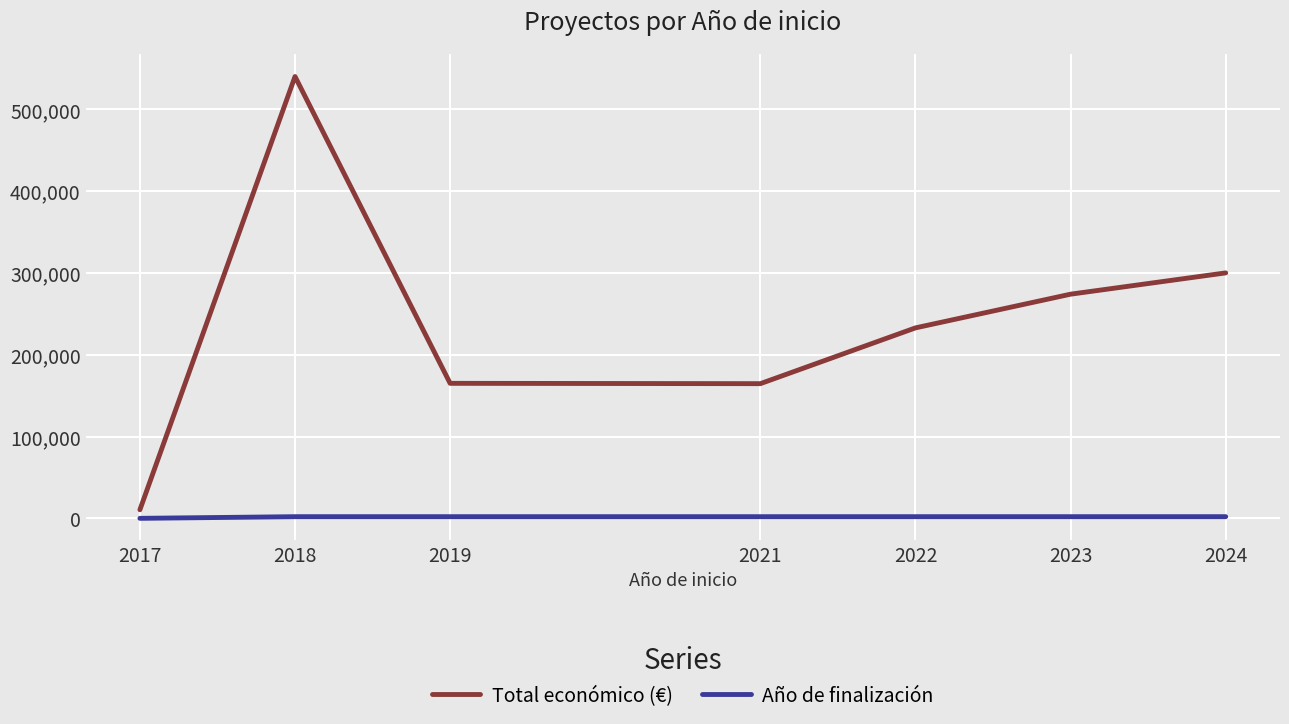

Which series has the largest total across all categories?

Total económico (€)